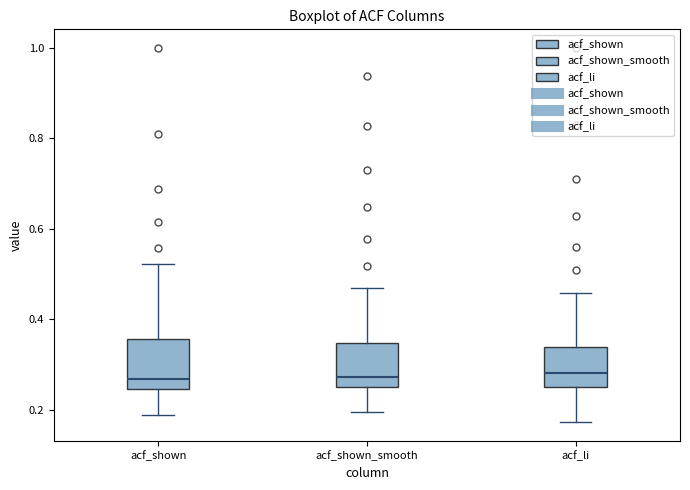

Reading left to right, read every box against the y-axis: the position of its median line, the range the box covers, and the ends of its whiskers. The values are not printed on the chart, so give them approximately, as read against the axis.

acf_shown: median 0.26, box 0.24 to 0.36, whiskers 0.18 to 0.52
acf_shown_smooth: median 0.28, box 0.24 to 0.34, whiskers 0.20 to 0.46
acf_li: median 0.28, box 0.24 to 0.34, whiskers 0.18 to 0.46